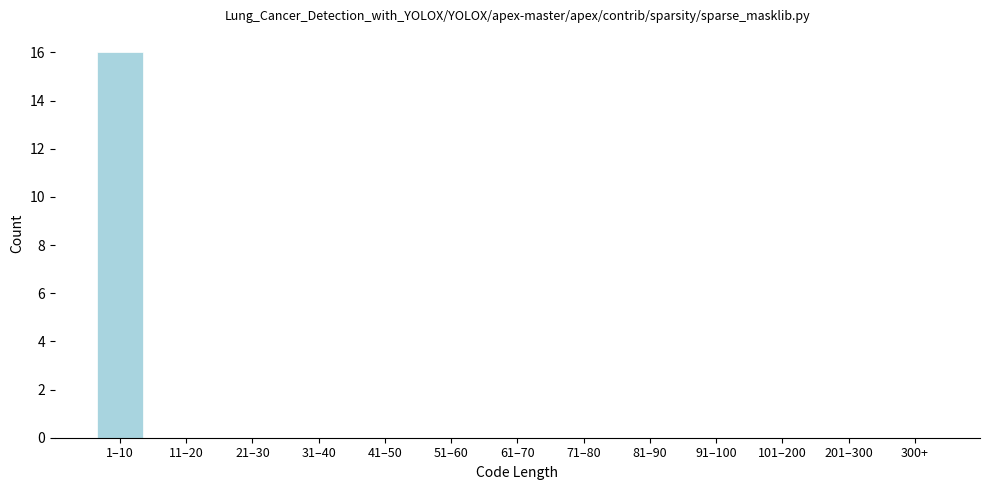

Reading right to left, extract all data points from this chart.

300+=0	201–300=0	101–200=0	91–100=0	81–90=0	71–80=0	61–70=0	51–60=0	41–50=0	31–40=0	21–30=0	11–20=0	1–10=16